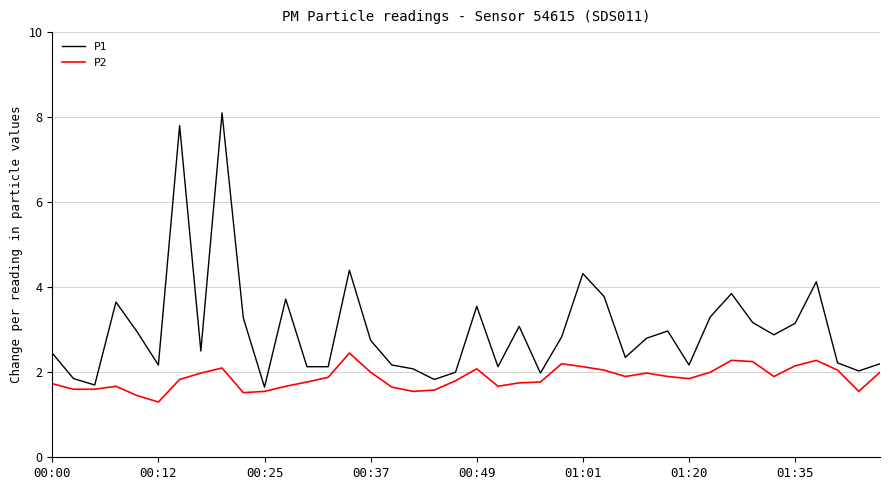

How many lines are shown in the chart?

2